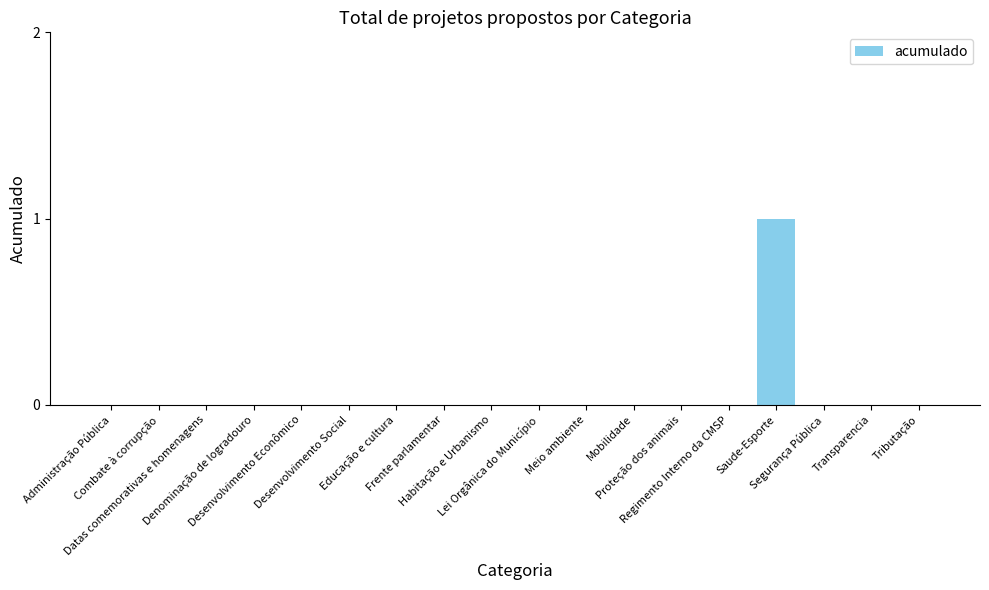

Reading left to right, what are all the values shown in this chart?

Administração Pública=0	Combate à corrupção=0	Datas comemorativas e homenagens=0	Denominação de logradouro=0	Desenvolvimento Econômico=0	Desenvolvimento Social=0	Educação e cultura=0	Frente parlamentar=0	Habitação e Urbanismo=0	Lei Orgânica do Município=0	Meio ambiente=0	Mobilidade=0	Proteção dos animais=0	Regimento Interno da CMSP=0	Saude-Esporte=1	Segurança Pública=0	Transparencia=0	Tributação=0